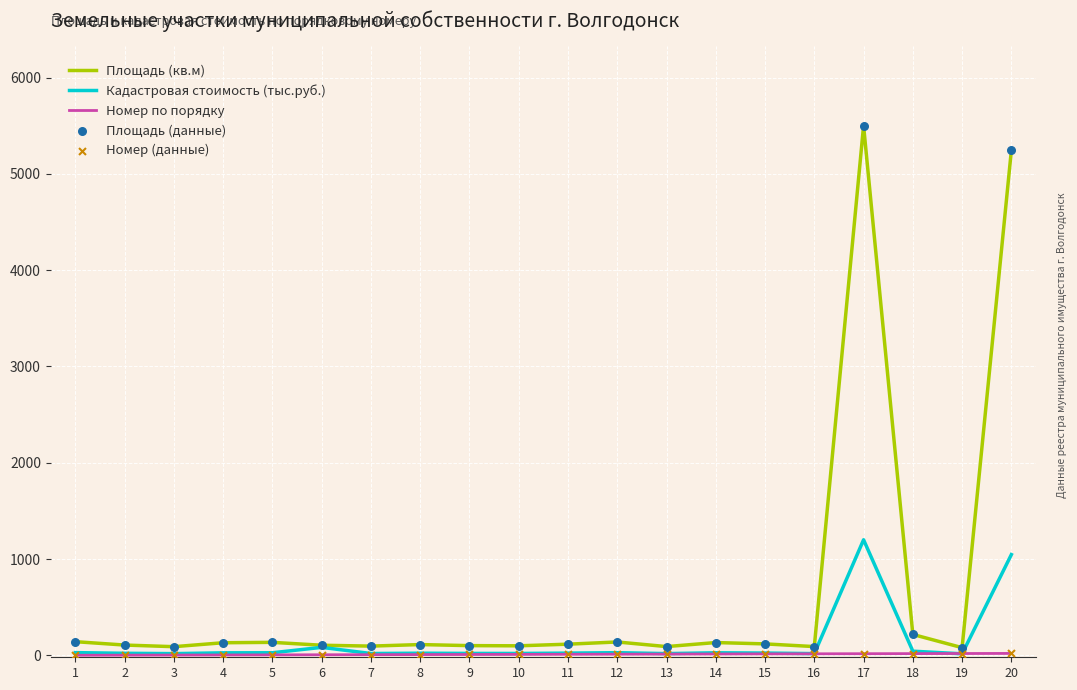

At which category is the sum across all series the highest?

17